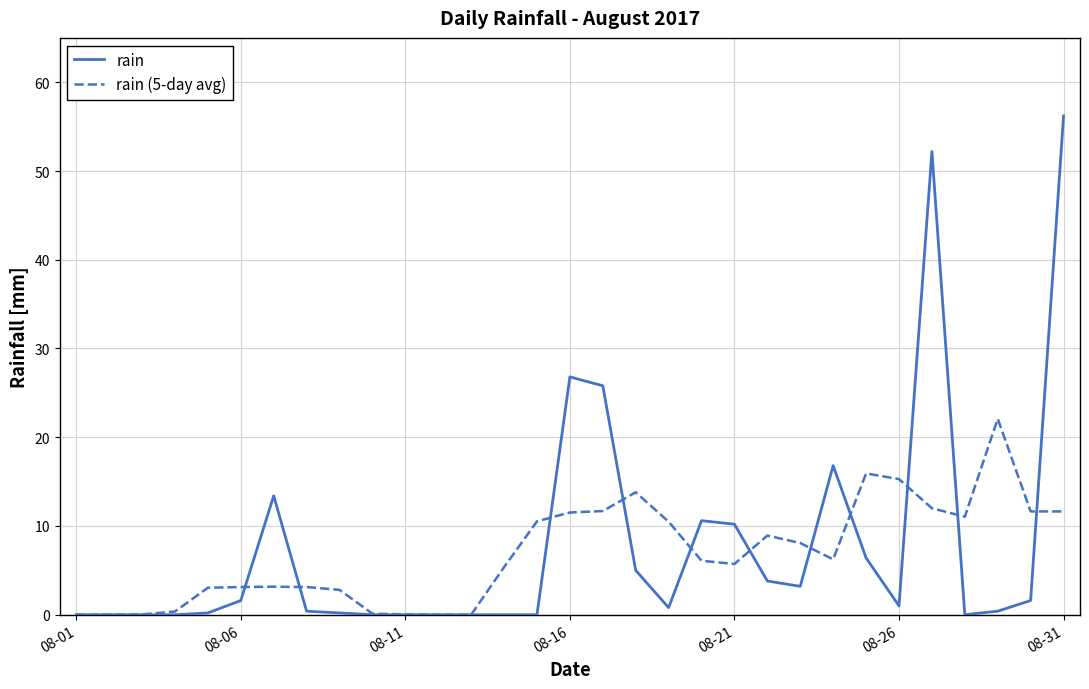

List the series in order of their peak value, lowest first.

rain (5-day avg), rain